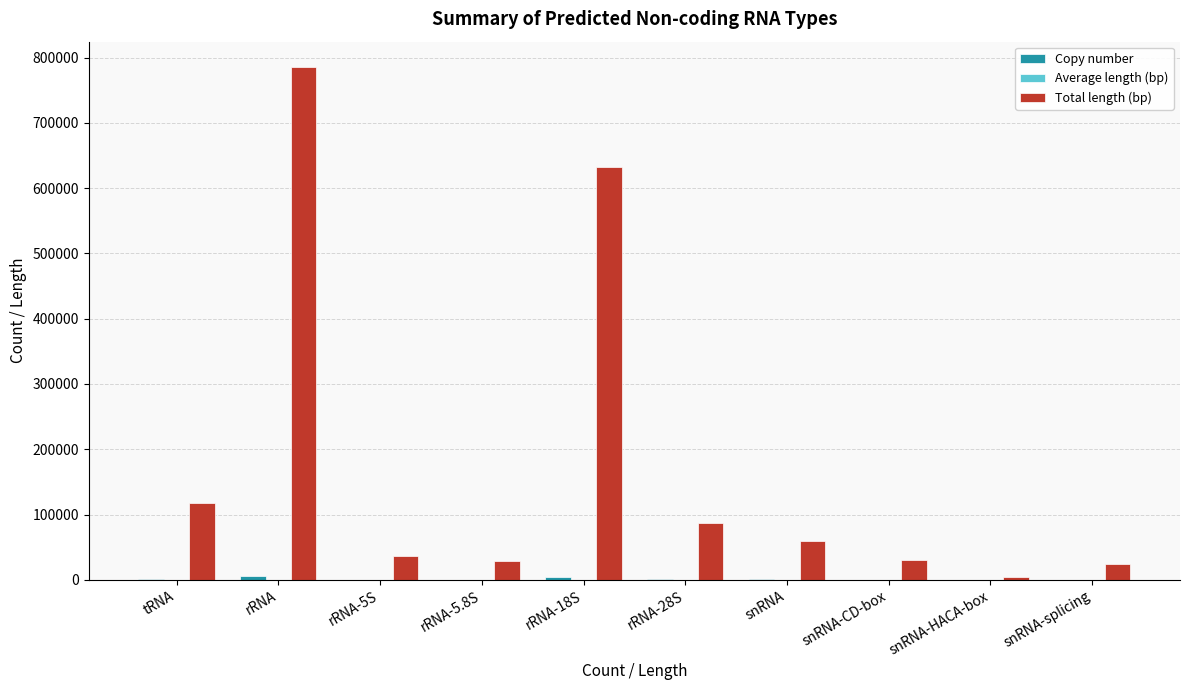

Which label corresponds to the largest value in the chart?

rRNA